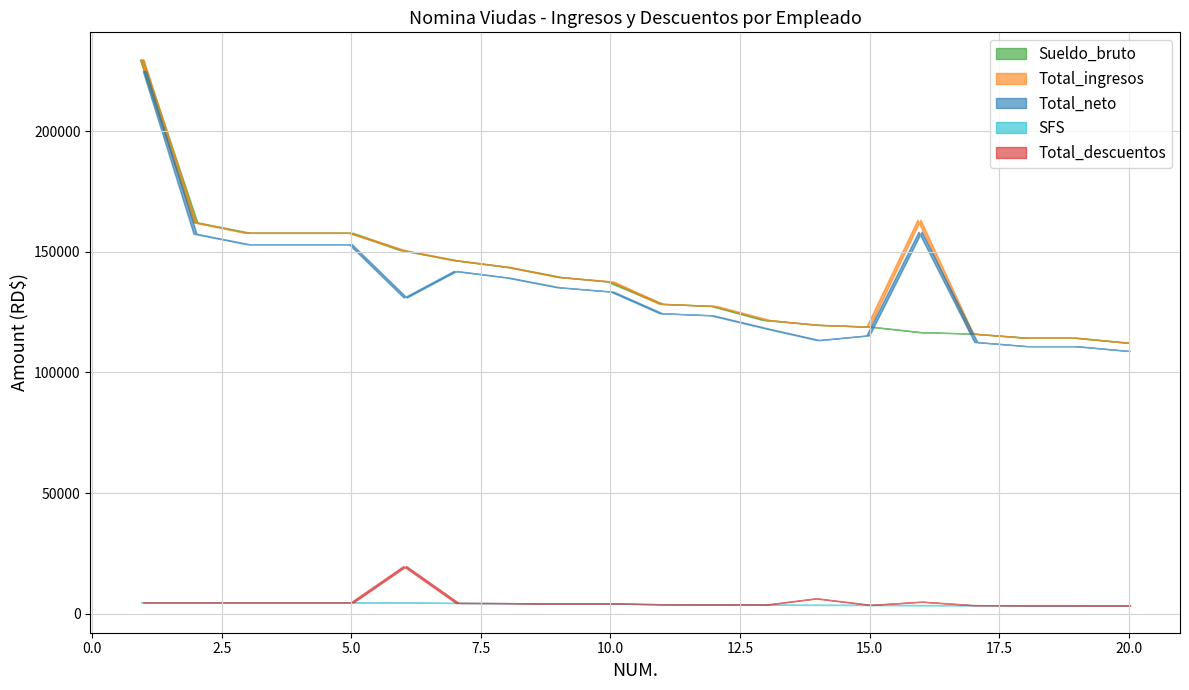

Reading left to right, what are all the values shown in this chart?

Sueldo_bruto: 1=229677.4	2=162238.3	3=157881.0	4=157881.0	5=157881.0	6=150752.8	7=146518.3	8=143704.1	9=139563.0	10=137682.0	11=128433.8	12=127565.5	13=121769.3	14=119732.7	15=118958.0	16=116647.7	17=116135.0	18=114365.7	19=114363.2	20=112334.4
Total_ingresos: 1=229677.4	2=162238.3	3=157881.0	4=157881.0	5=157881.0	6=150752.8	7=146518.3	8=143704.1	9=139563.0	10=137682.0	11=128433.8	12=127565.5	13=121769.3	14=119732.7	15=118958.0	16=163306.8	17=116135.0	18=114365.7	19=114363.2	20=112334.4
Total_neto: 1=224935.0	2=157495.9	3=153138.6	4=153138.6	5=153138.6	6=131022.9	7=142064.1	8=139335.5	9=135320.3	10=133496.5	11=124529.4	12=123687.6	13=118067.5	14=113391.4	15=115341.7	16=158342.2	17=112604.5	18=110889.0	19=110886.6	20=108919.4
SFS: 1=4742.4	2=4742.4	3=4742.4	4=4742.4	5=4742.4	6=4582.9	7=4454.2	8=4368.6	9=4242.7	10=4185.5	11=3904.4	12=3878.0	13=3701.8	14=3639.9	15=3616.3	16=3546.1	17=3530.5	18=3476.7	19=3476.6	20=3415.0
Total_descuentos: 1=4742.4	2=4742.4	3=4742.4	4=4742.4	5=4742.4	6=19729.8	7=4454.2	8=4368.6	9=4242.7	10=4185.5	11=3904.4	12=3878.0	13=3701.8	14=6341.3	15=3616.3	16=4964.5	17=3530.5	18=3476.7	19=3476.6	20=3415.0